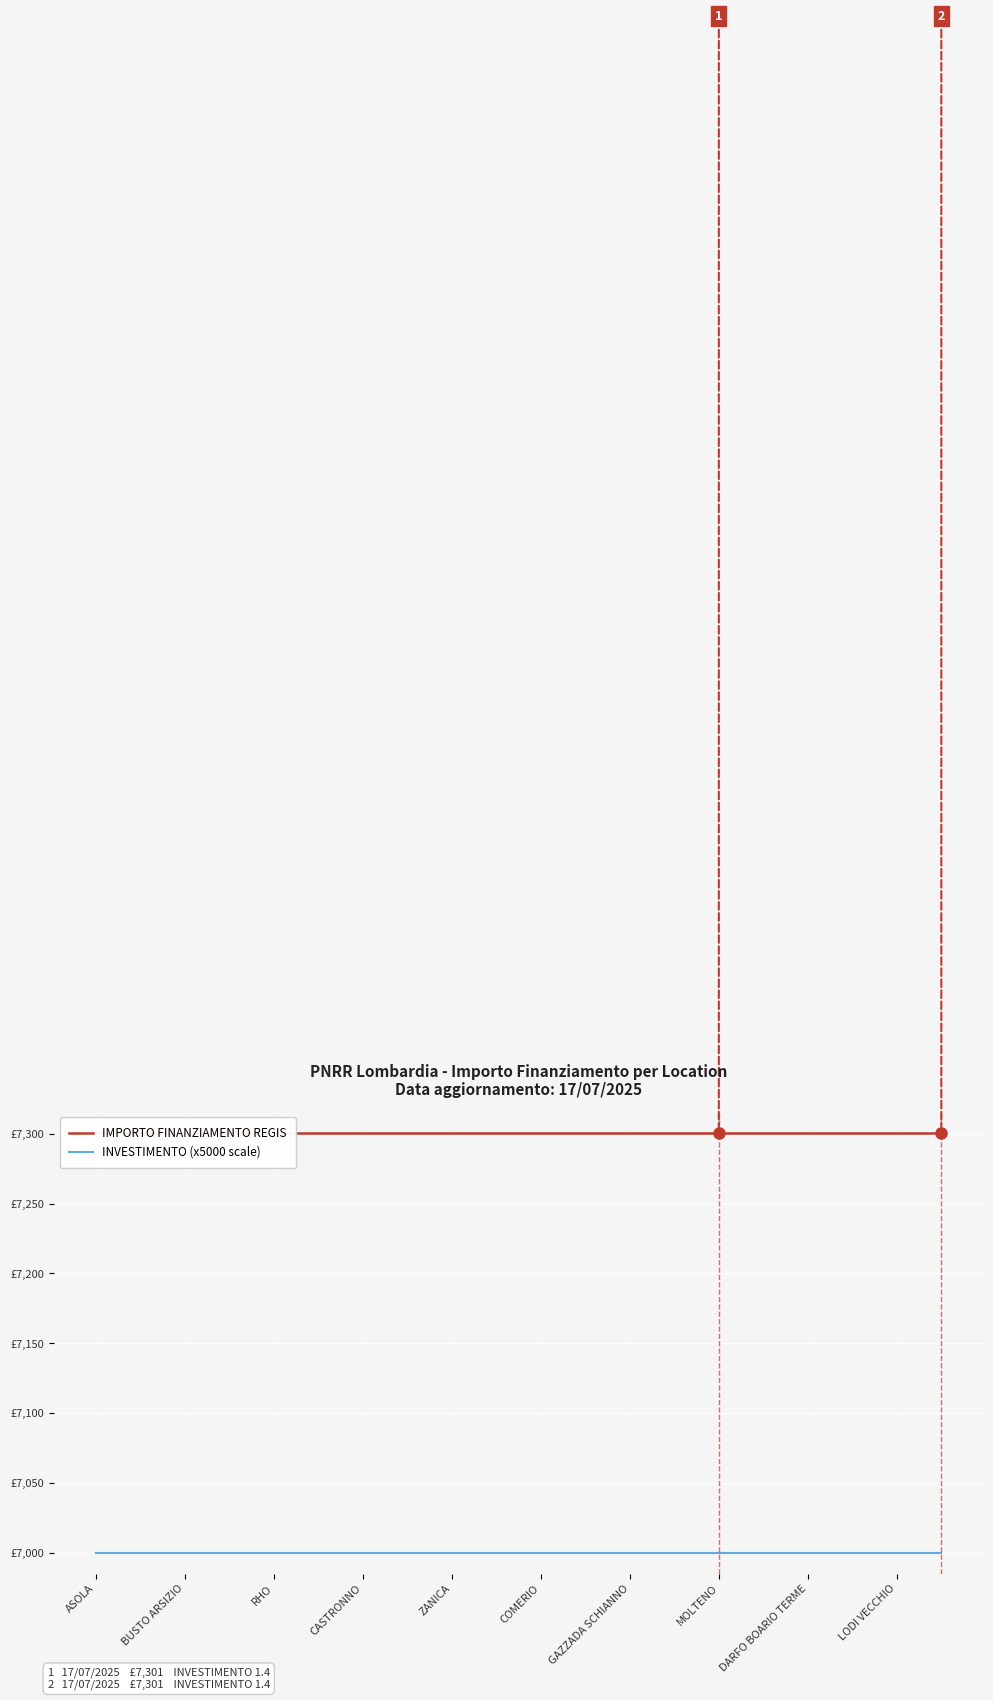

List the series in order of their overall mean, lowest first.

INVESTIMENTO (x5000 scale), IMPORTO FINANZIAMENTO REGIS